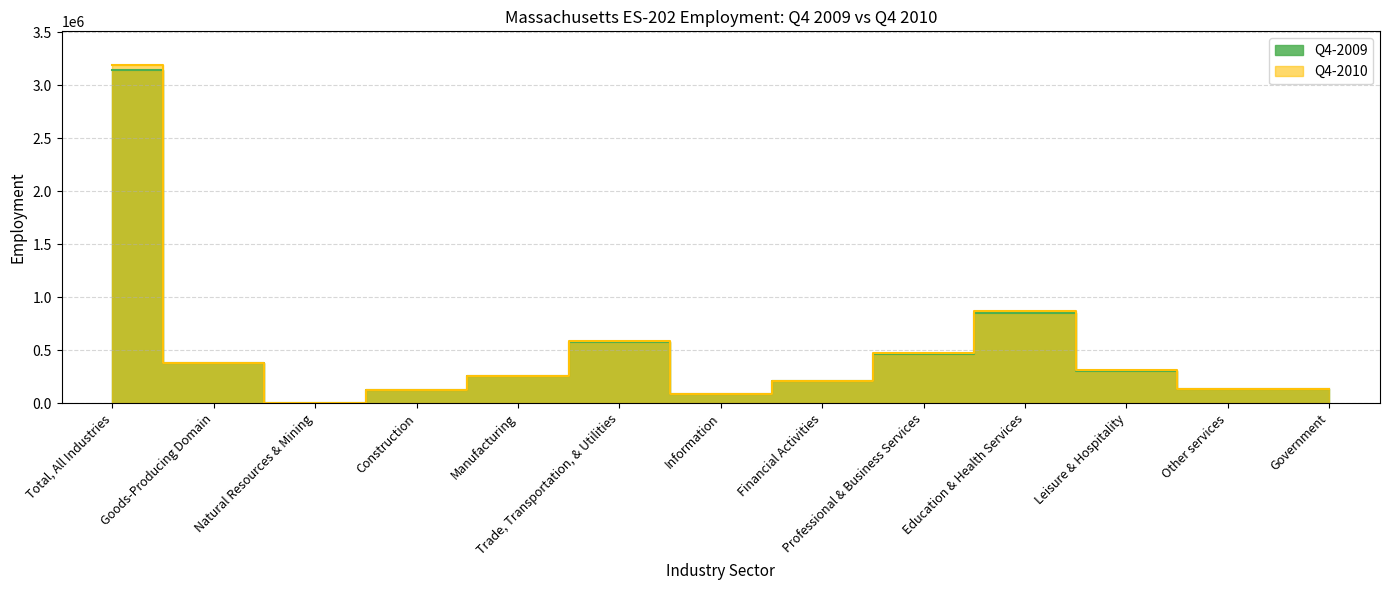

Where is the first local maximum for Q4-2010?

Trade, Transportation, & Utilities